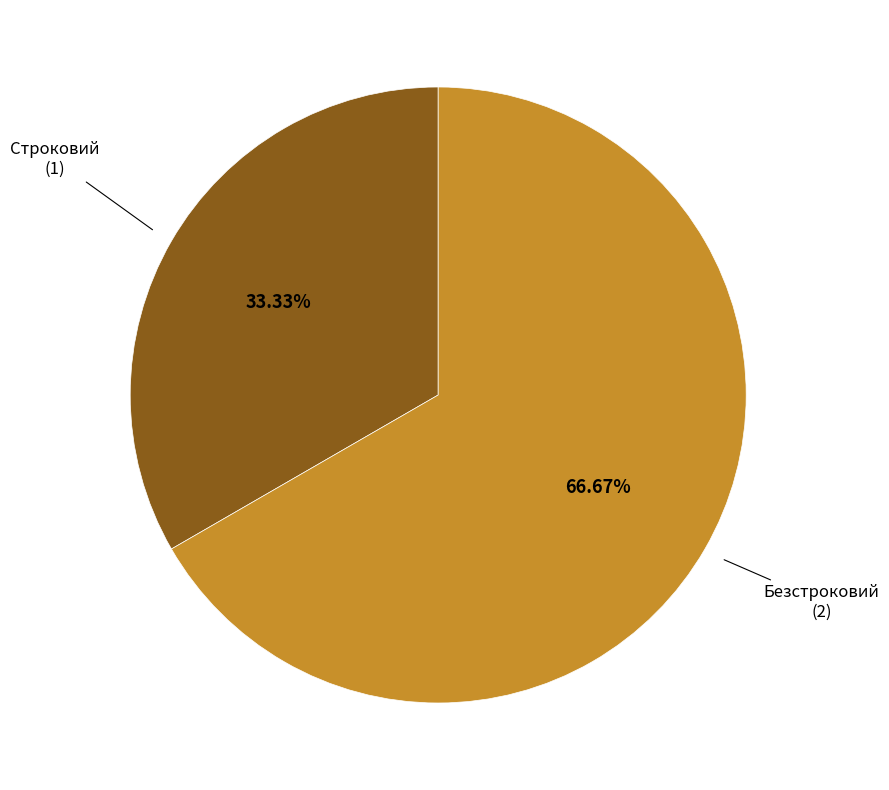

Is there any slice that represents more than half of the pie?

Yes